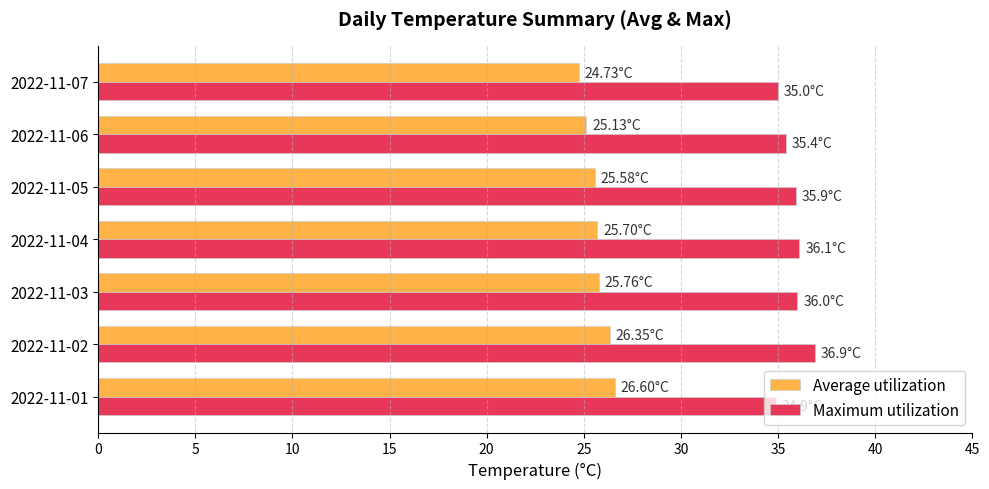

What is the sum of the Maximum utilization values at 2022-11-07 and 2022-11-06?

70.4